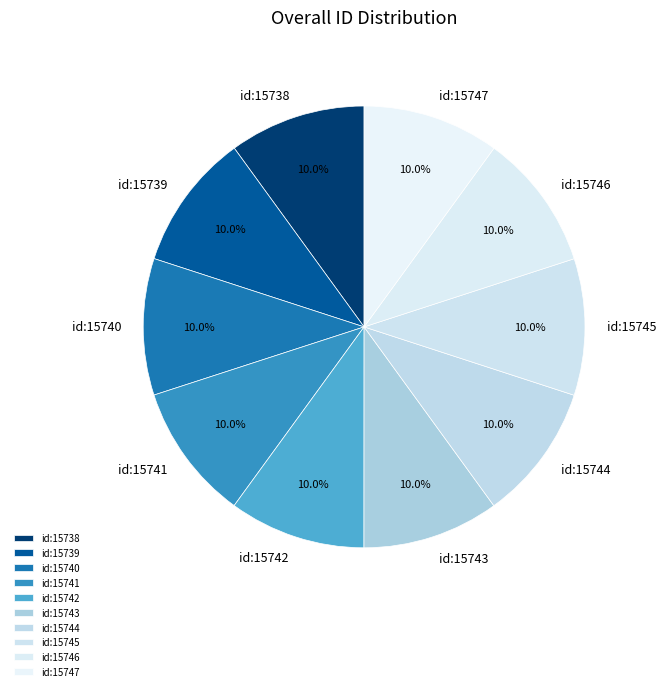

Is id:15742 the majority of the pie?

No